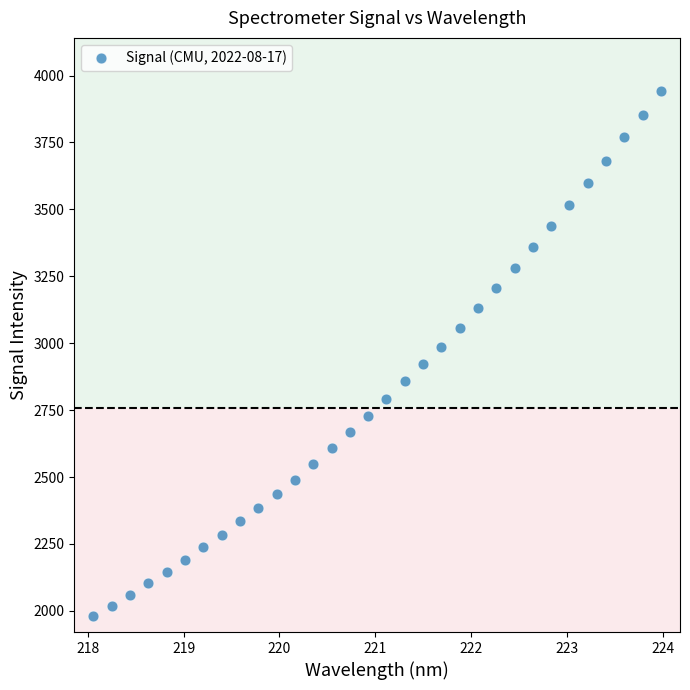

What is the range of X values (max minus min)?

5.9